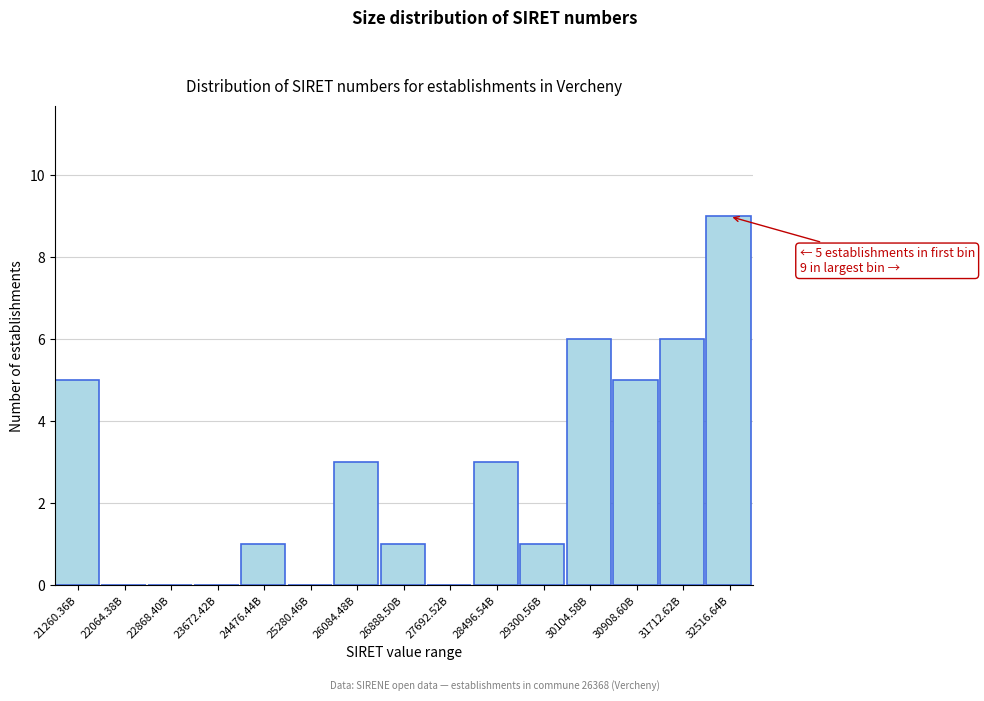

Reading left to right, what are all the values shown in this chart?

21260.36B=5	22064.38B=0	22868.40B=0	23672.42B=0	24476.44B=1	25280.46B=0	26084.48B=3	26888.50B=1	27692.52B=0	28496.54B=3	29300.56B=1	30104.58B=6	30908.60B=5	31712.62B=6	32516.64B=9